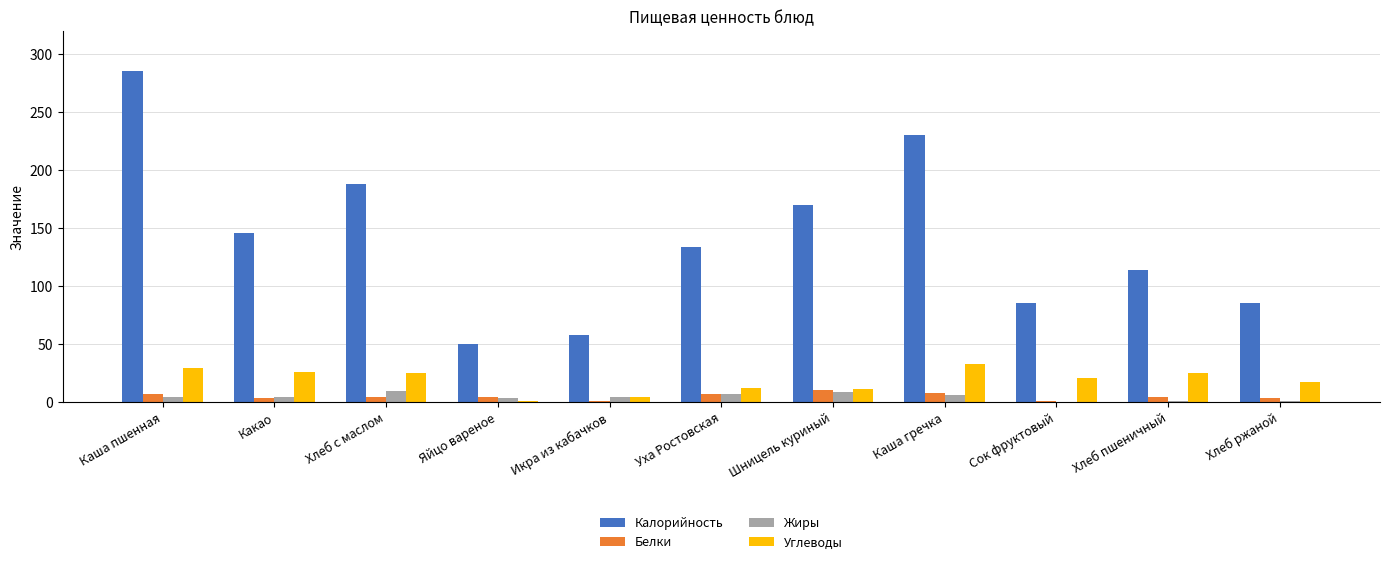

Read the Жиры value at Шницель куриный.

8.3